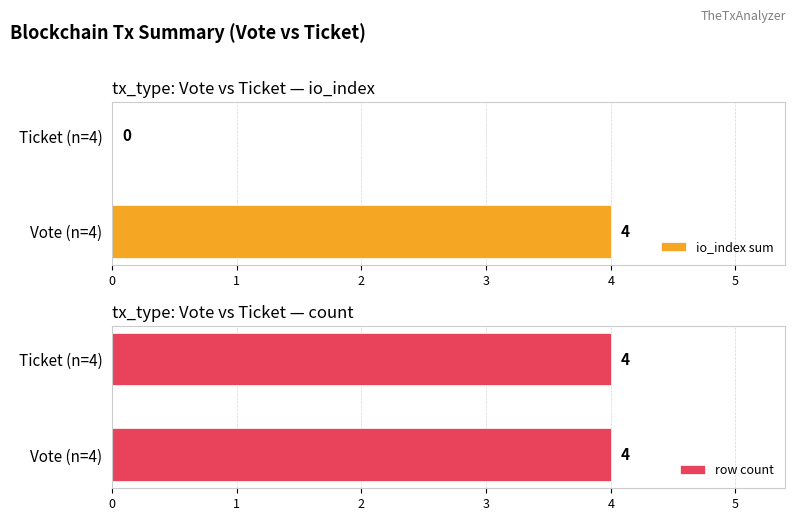

True or false: io_index sum has a value of 1.8 at 1.

False